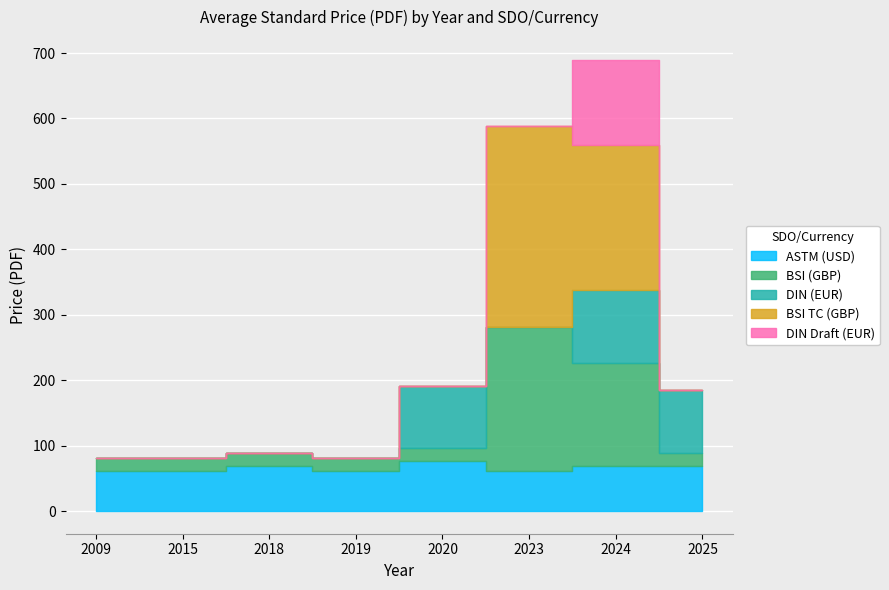

At which category does the chart reach its peak across all series?

2023